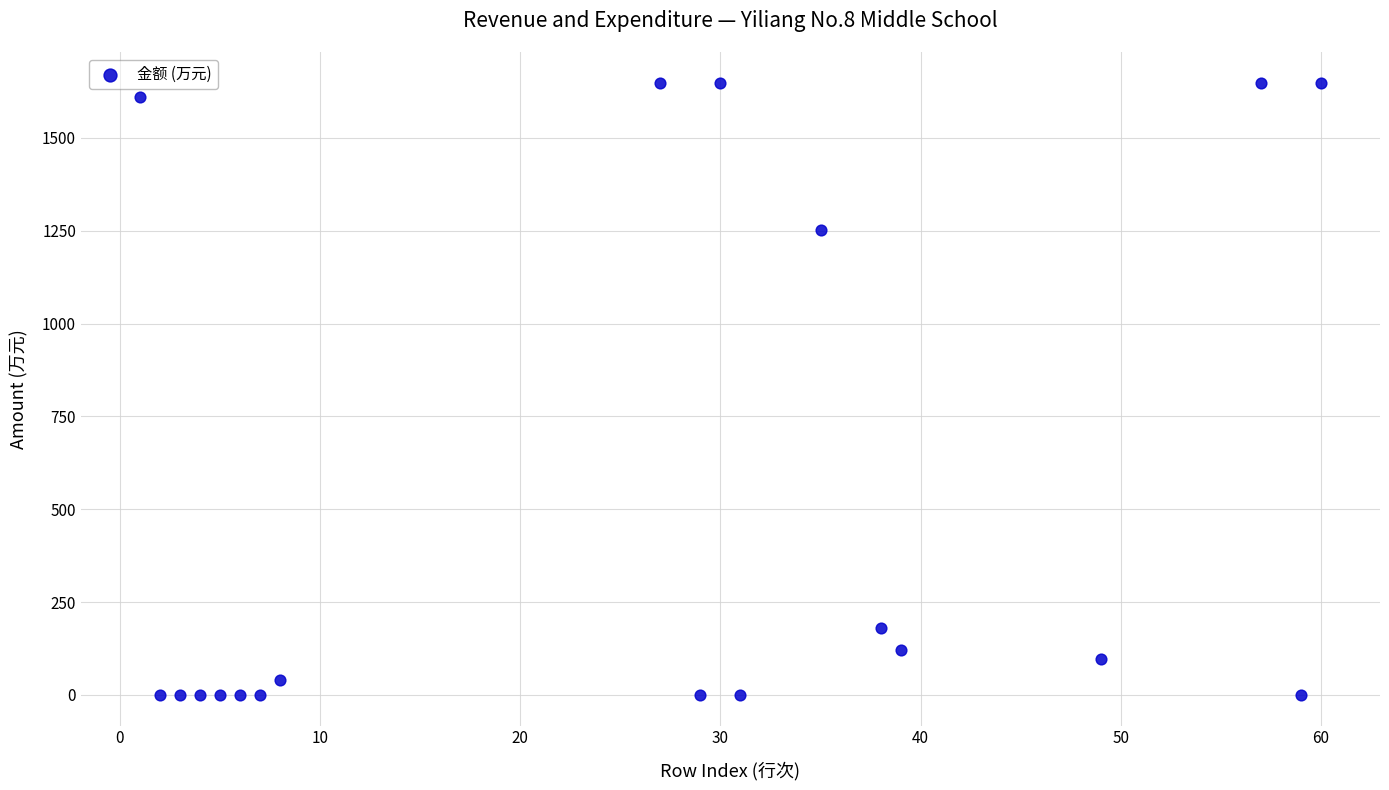

What Y value in the scatter plot is closest to 824?

1252.7